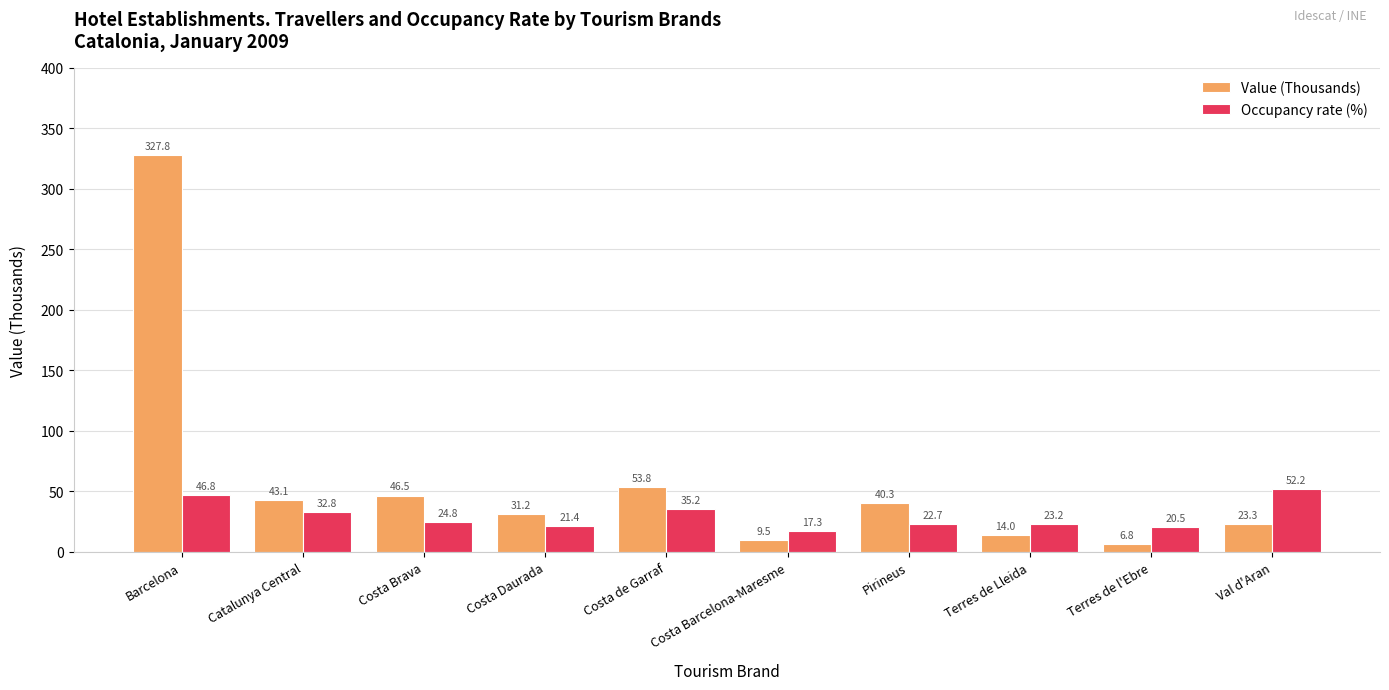

Reading left to right, what are all the values shown in this chart?

Value (Thousands): 327.8	43.1	46.5	31.2	53.8	9.5	40.3	14.0	6.8	23.3
Occupancy rate (%): 46.8	32.8	24.8	21.4	35.2	17.3	22.7	23.2	20.5	52.2